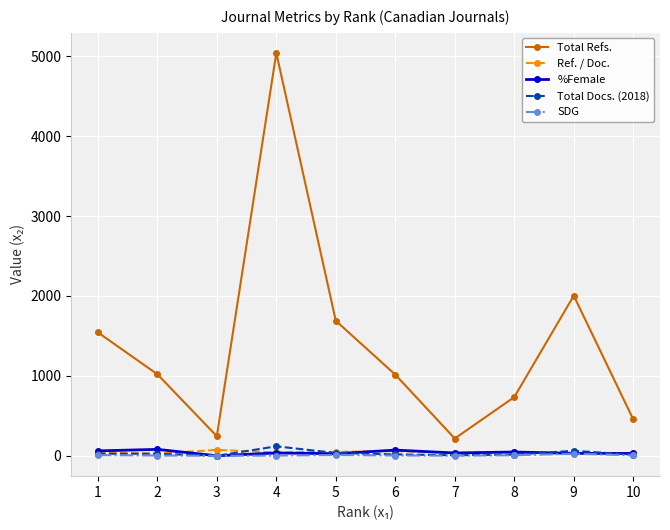

What are all the series names shown in the legend?

Total Refs., Ref. / Doc., %Female, Total Docs. (2018), SDG